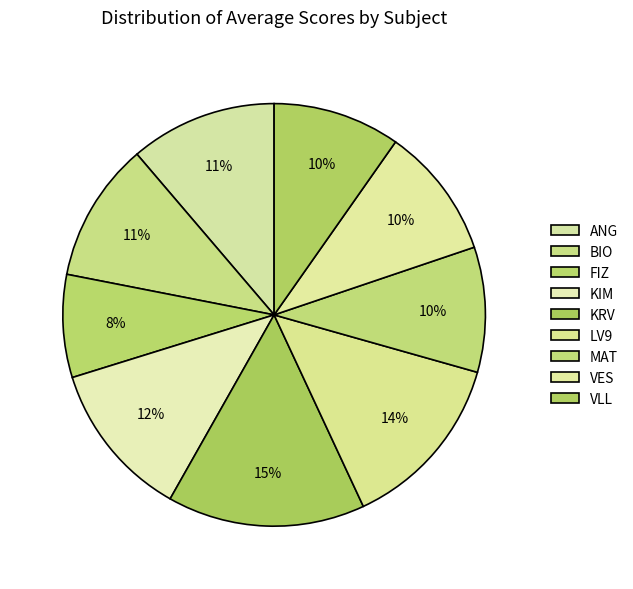

Which has a higher value, MAT or ANG?

ANG